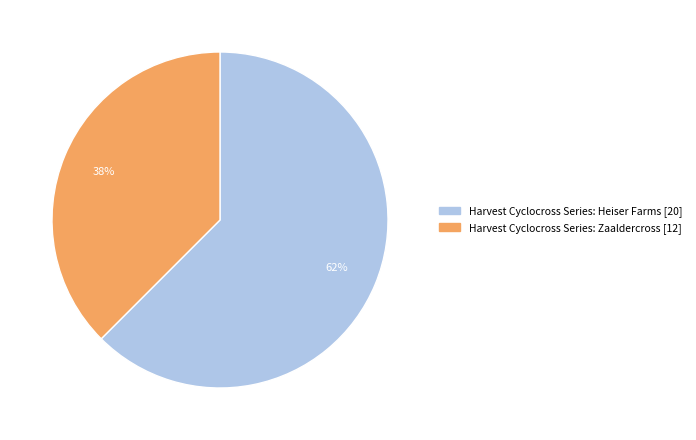

Is it true that Harvest Cyclocross Series: Zaaldercross is 27% of the pie?

False